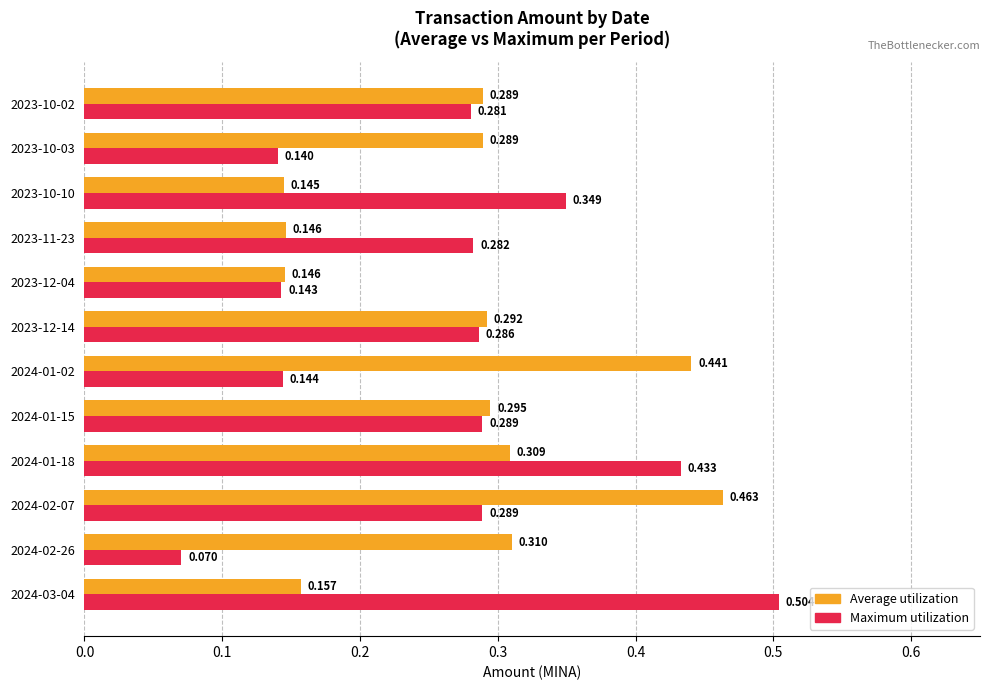

At 2024-01-15, list the series in order from largest to smallest.

Average utilization, Maximum utilization